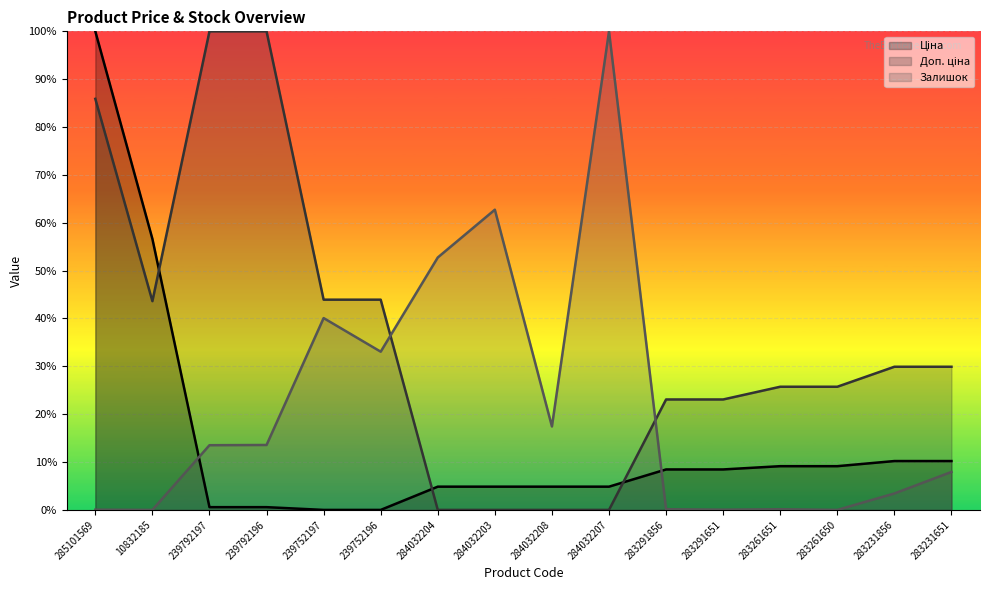

What is the spread (max minus min) of values at 283231651?

0.2